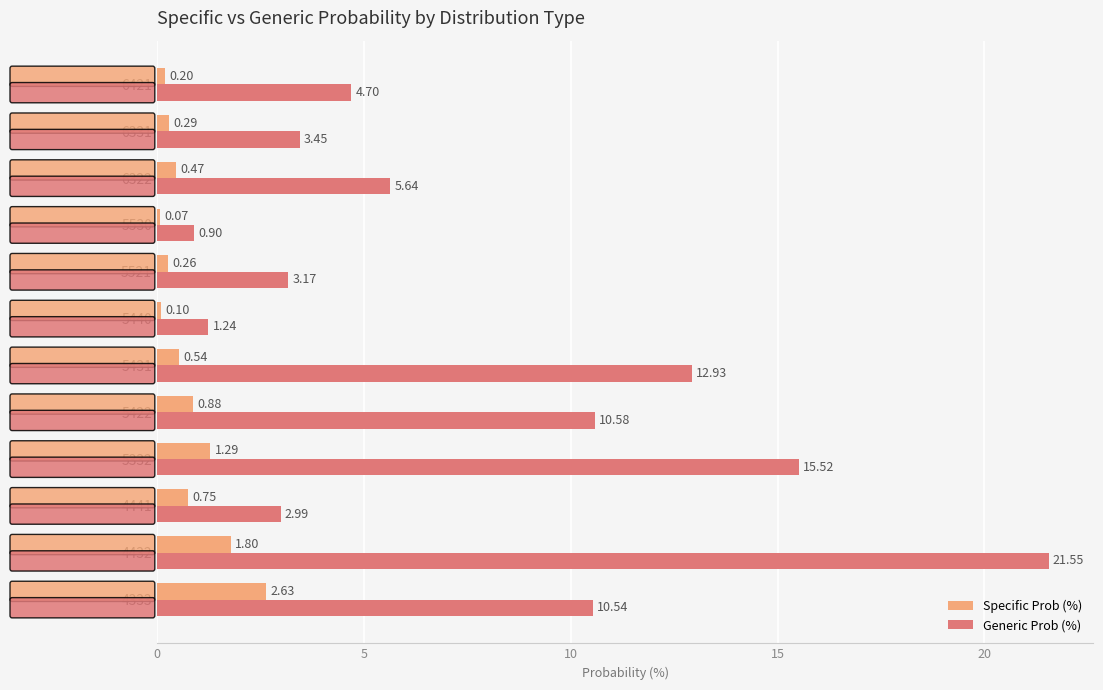

What is the sum of the Specific Prob (%) values at 6331 and 5332?

1.6